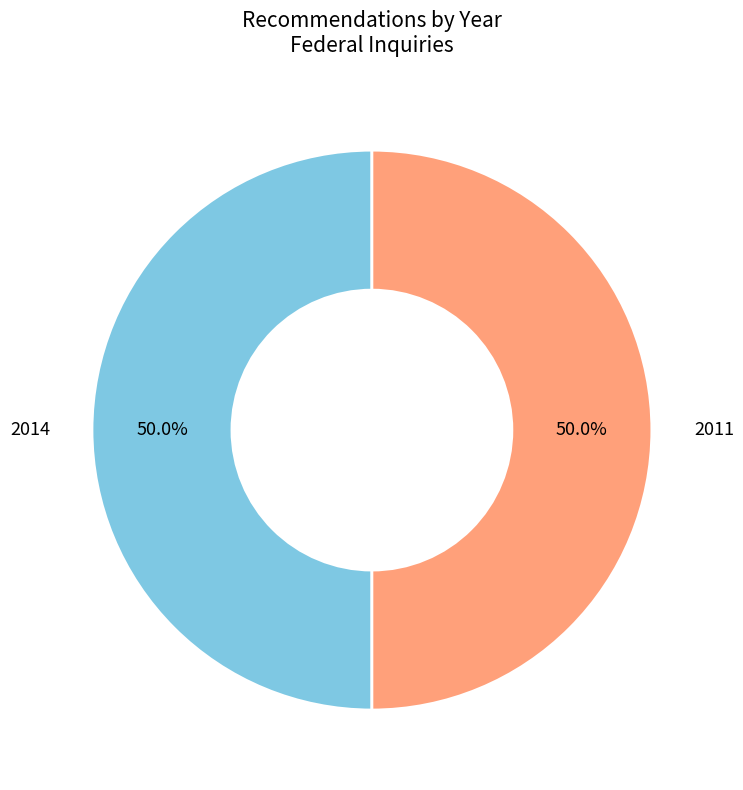

How many slices are in this pie chart?

2